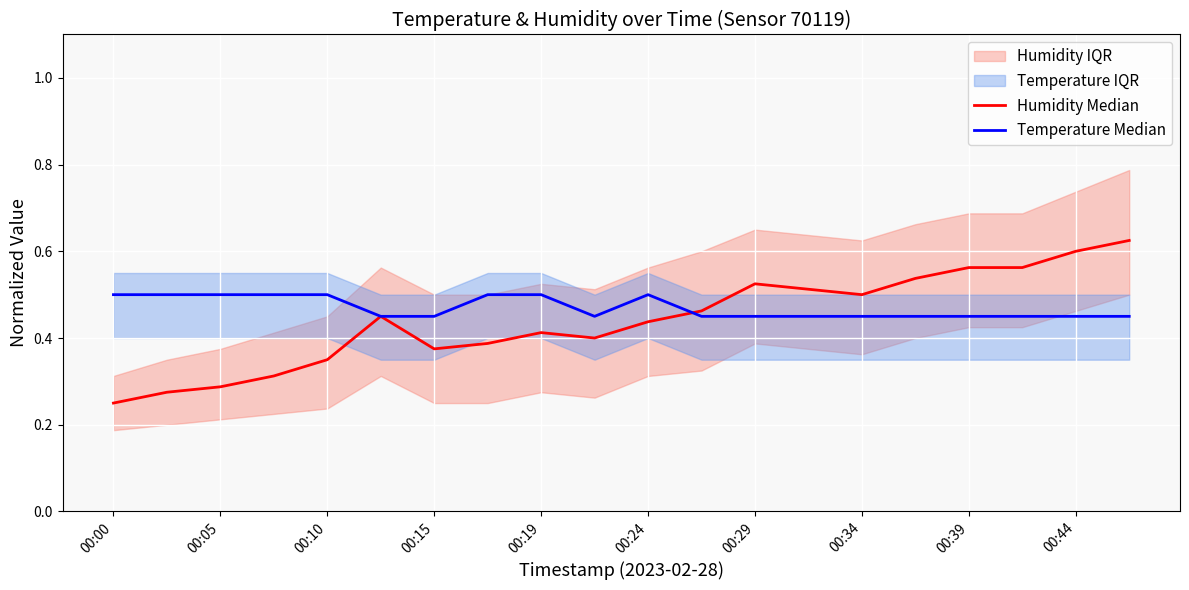

What is the smallest value displayed?

0.2